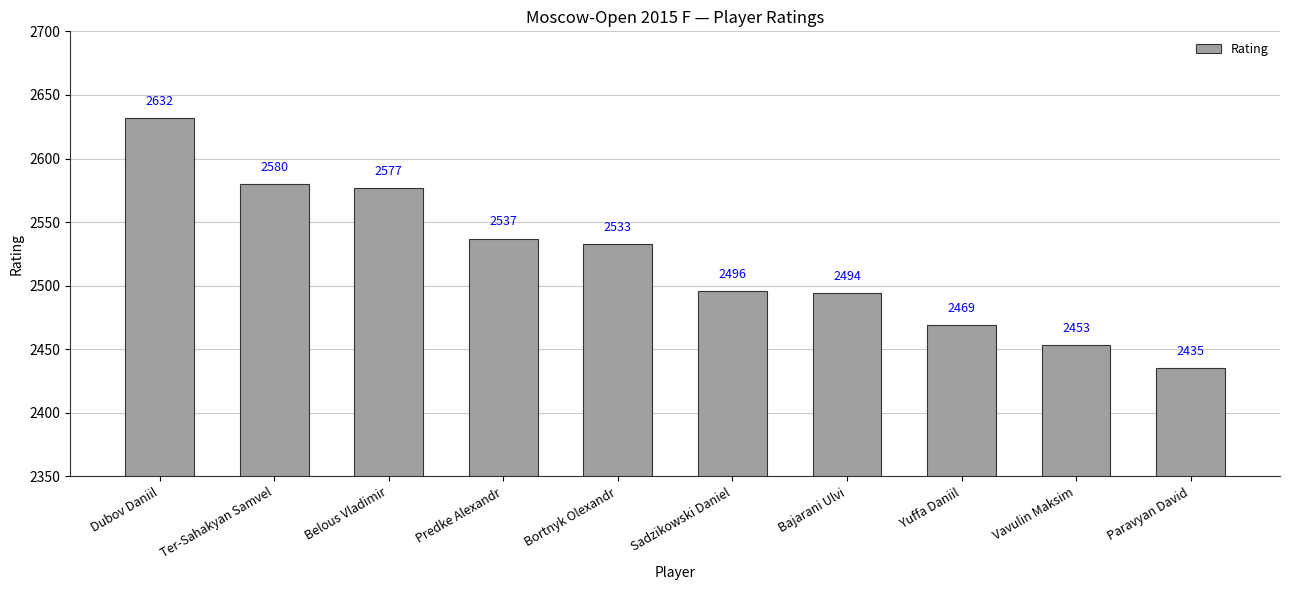

At which label is the value closest to 2533?

Bortnyk Olexandr